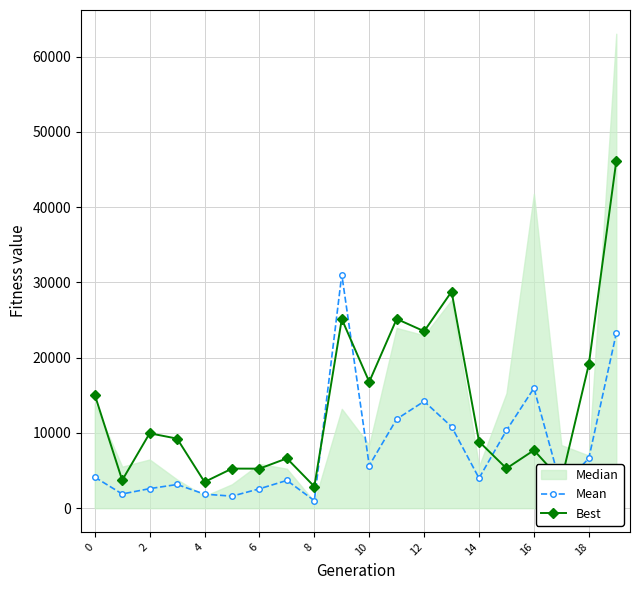

At how many categories does at least one series exceed 44106?

1